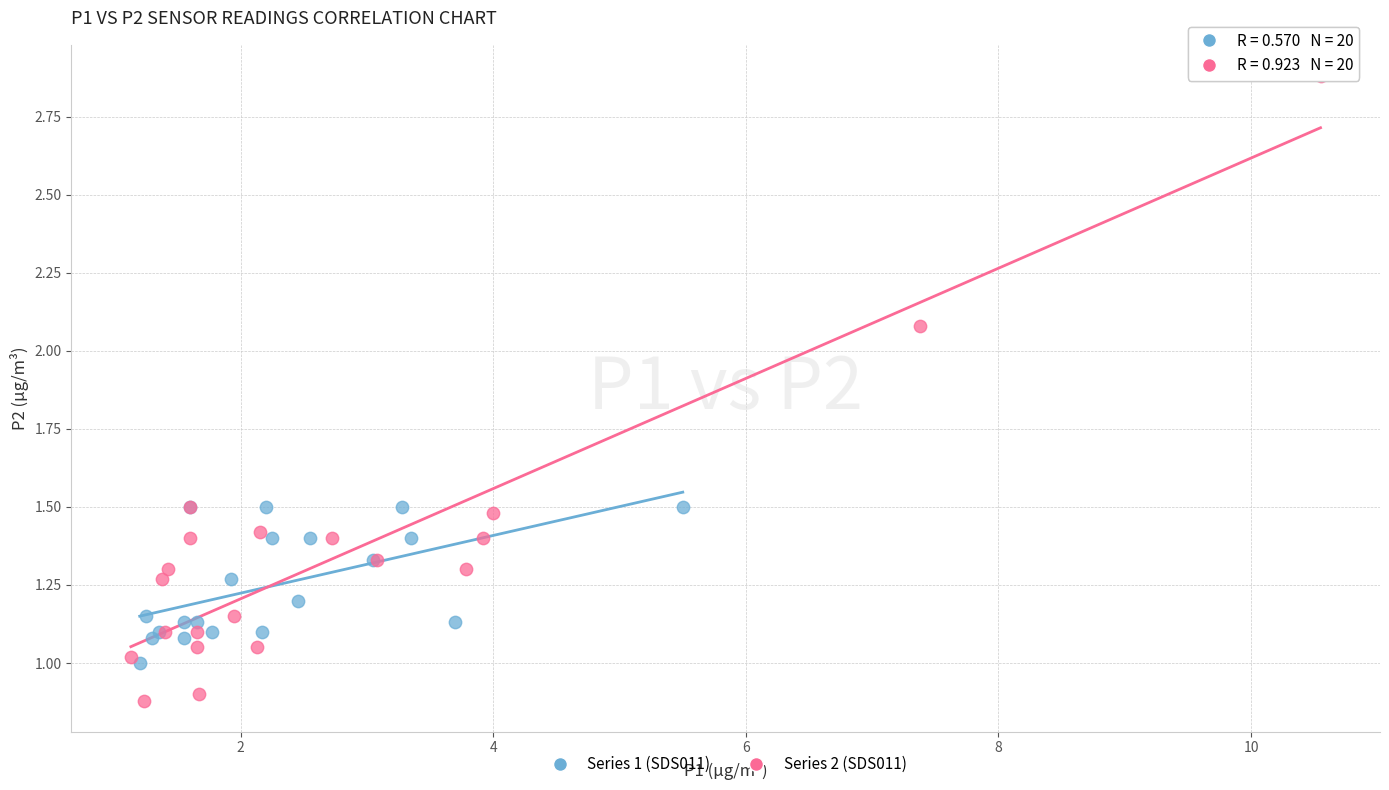

Which series reaches the maximum Y coordinate?

Series 2 (SDS011)